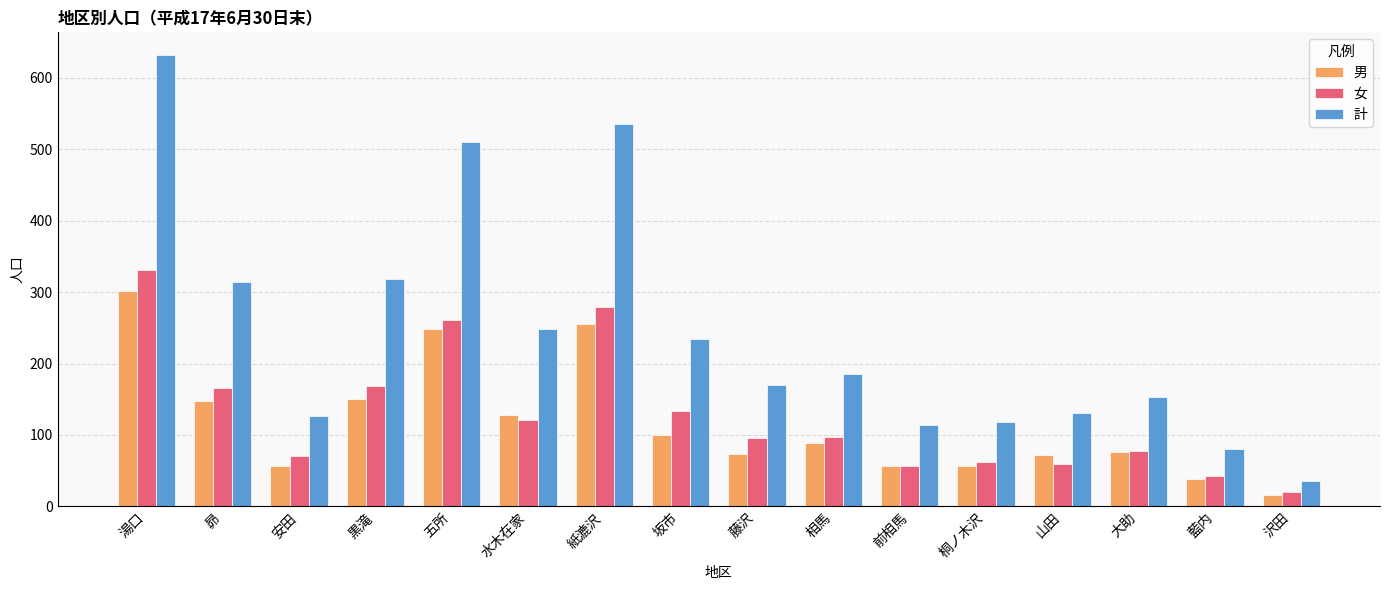

What is the average value of the 女 series?

128